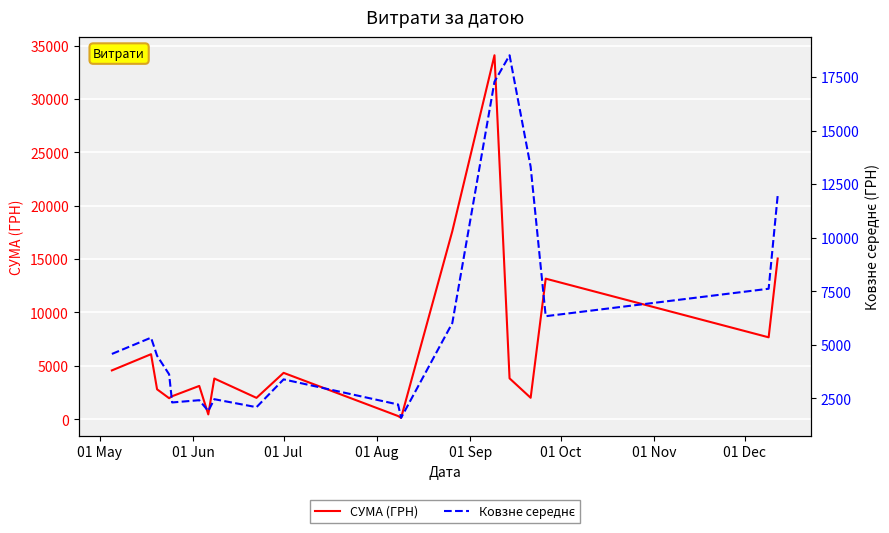

What is the average value of the СУМА (ГРН) series?

6592.1